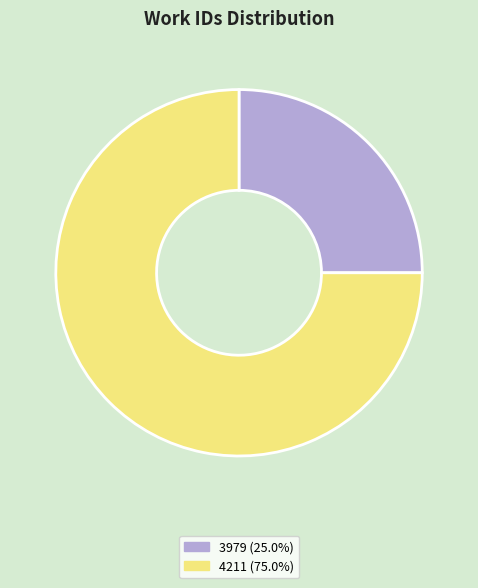

Is there a majority slice in this chart?

Yes